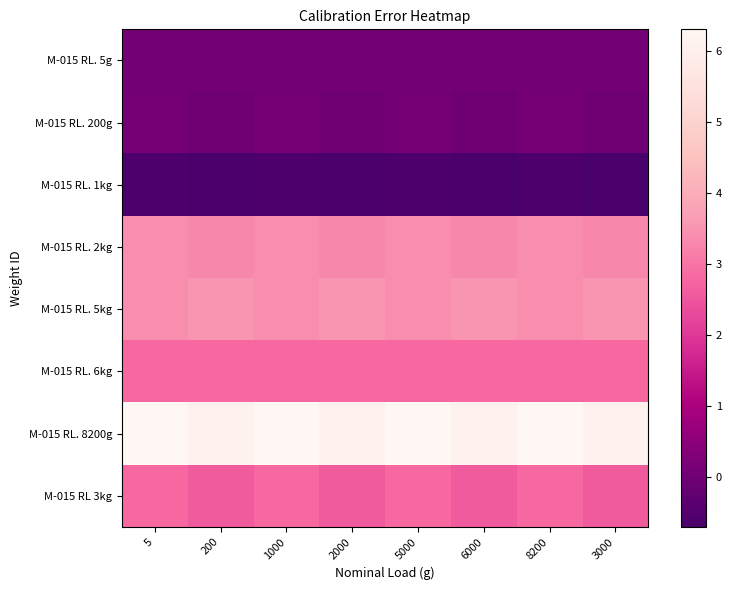

At how many categories does at least one series exceed 0?

8